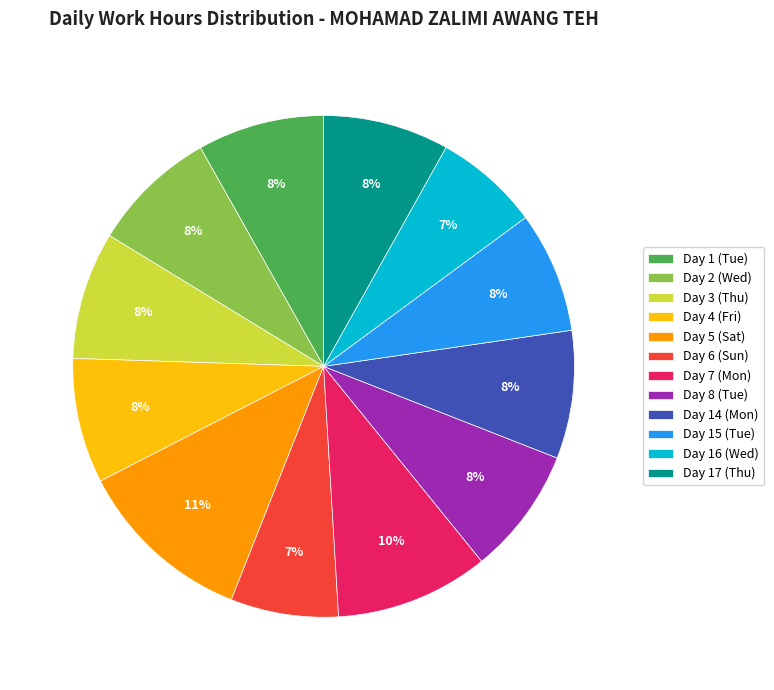

True or false: Day 5 (Sat) accounts for 4% of the total.

False